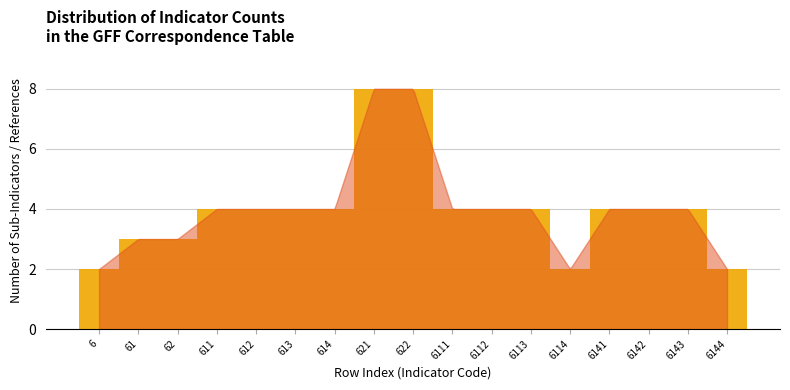

Reading left to right, list all the values displayed in this chart.

6=2	61=3	62=3	611=4	612=4	613=4	614=4	621=8	622=8	6111=4	6112=4	6113=4	6114=2	6141=4	6142=4	6143=4	6144=2